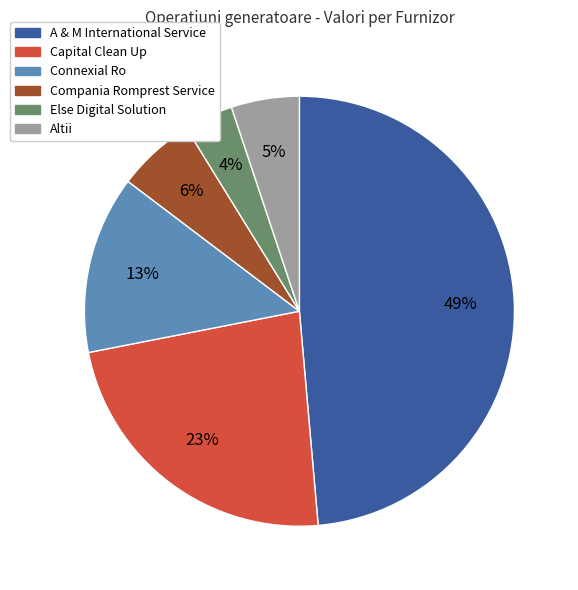

How many segments does this pie chart have?

6